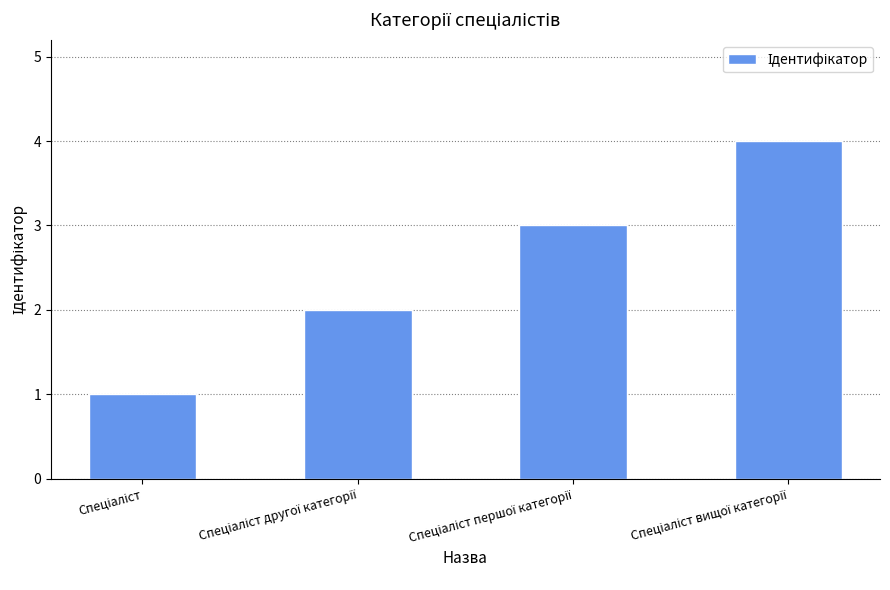

What is the greatest value displayed?

4